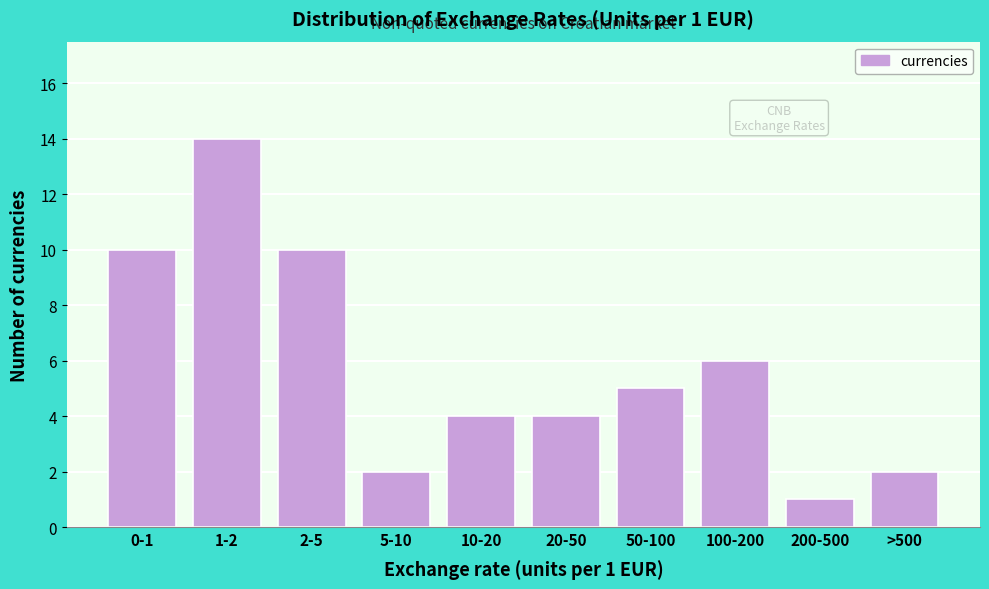

Reading right to left, extract all data points from this chart.

2	1	6	5	4	4	2	10	14	10